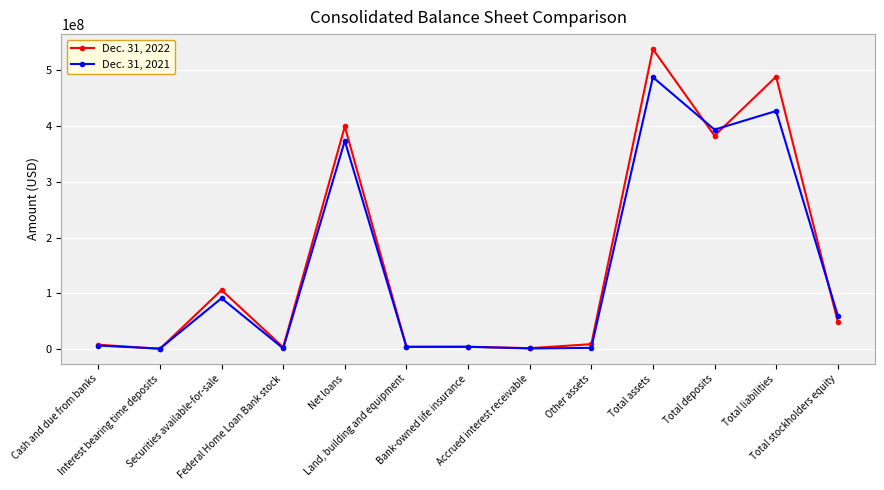

What is the greatest value displayed?

537424000